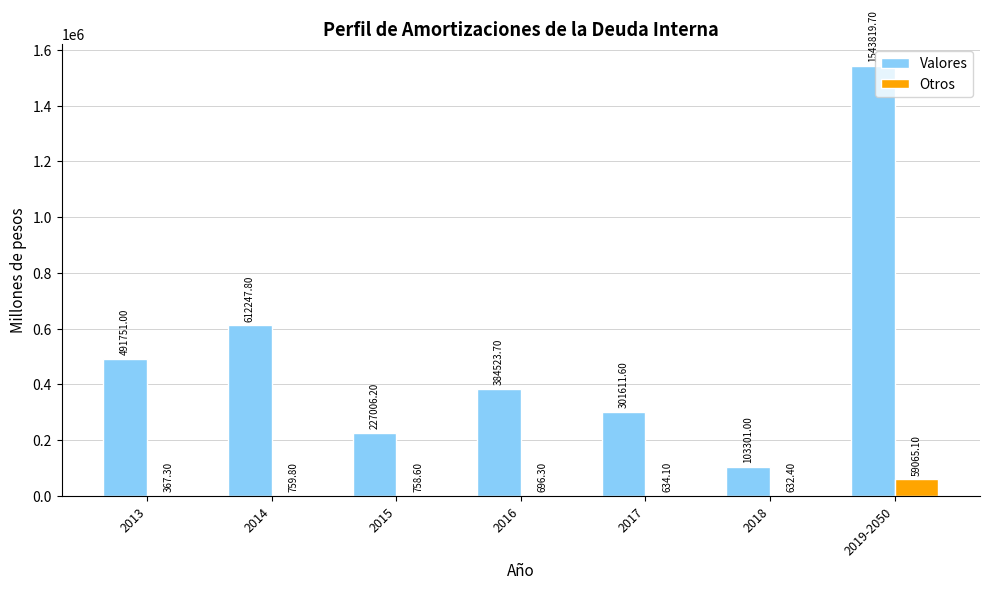

Which series has the largest total across all categories?

Valores